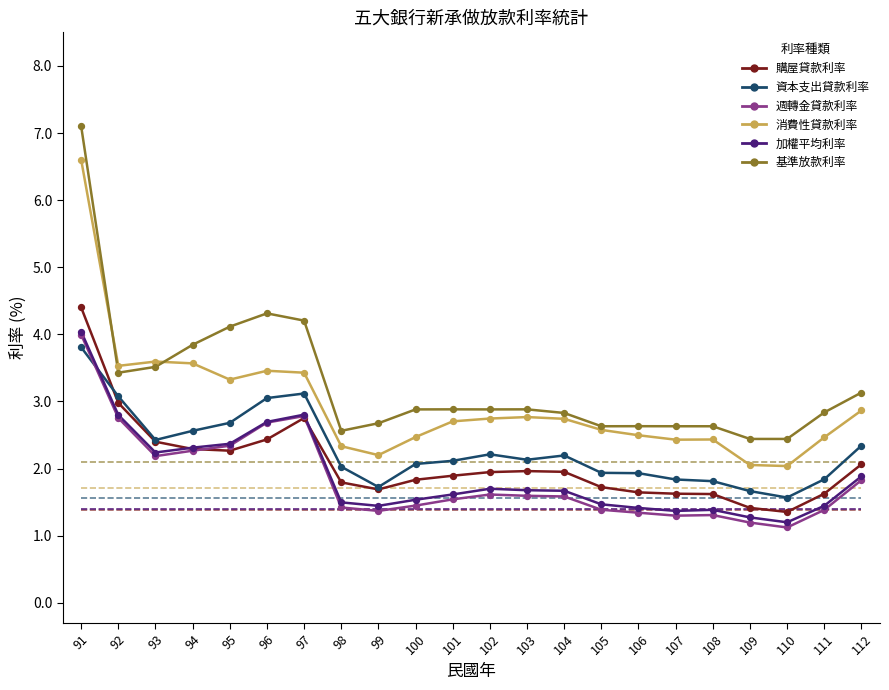

Which series has the largest Y range (max minus min)?

基準放款利率